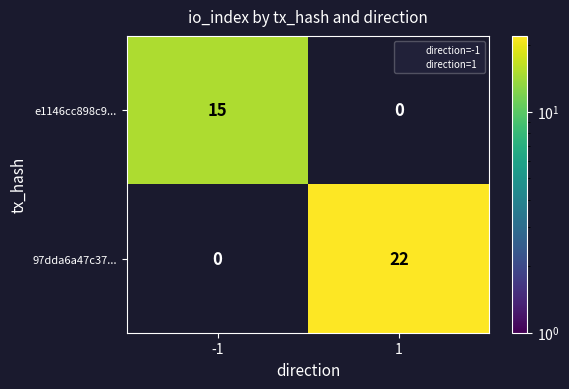

How many data points in 97dda6a47c37... are less than 22?

1